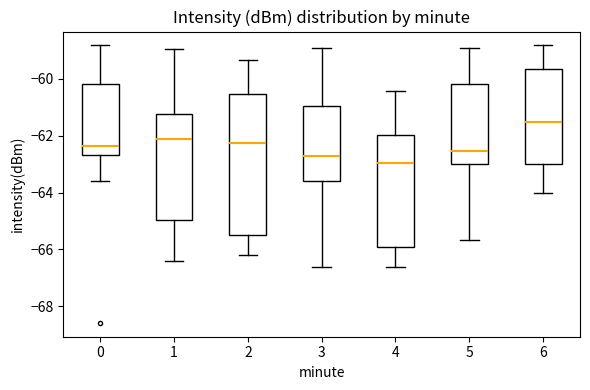

Reading left to right, read every box against the y-axis: the position of its median line, the range the box covers, and the ends of its whiskers. The values are not printed on the chart, so give them approximately, as read against the axis.

0: median -62.4, box -62.6 to -60.2, whiskers -63.6 to -58.8
1: median -62.2, box -65.0 to -61.2, whiskers -66.4 to -59.0
2: median -62.2, box -65.4 to -60.6, whiskers -66.2 to -59.4
3: median -62.6, box -63.6 to -61.0, whiskers -66.6 to -59.0
4: median -63.0, box -66.0 to -62.0, whiskers -66.6 to -60.4
5: median -62.6, box -63.0 to -60.2, whiskers -65.6 to -59.0
6: median -61.4, box -63.0 to -59.6, whiskers -64.0 to -58.8